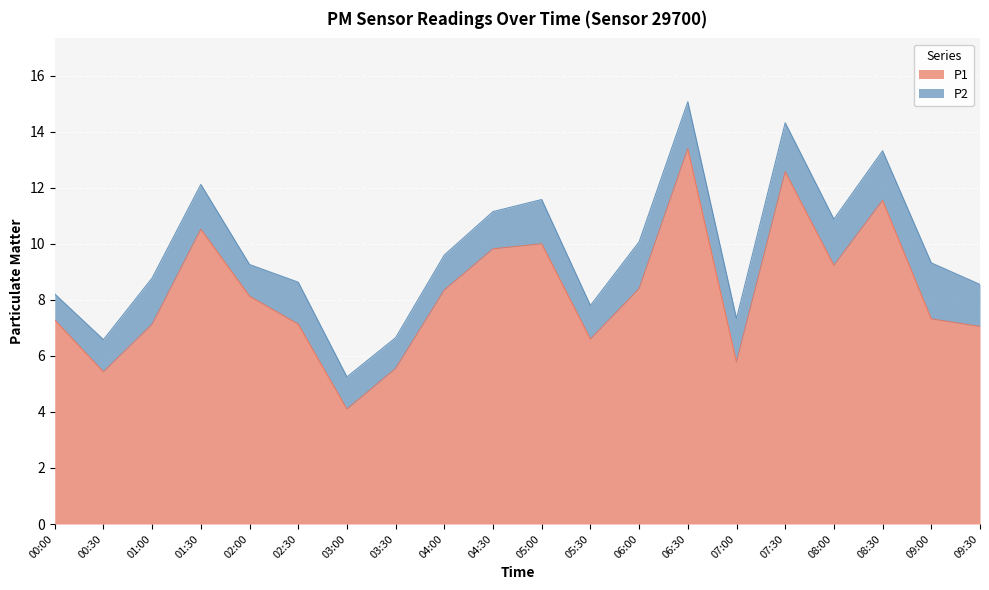

How many categories are shown in the chart?

20